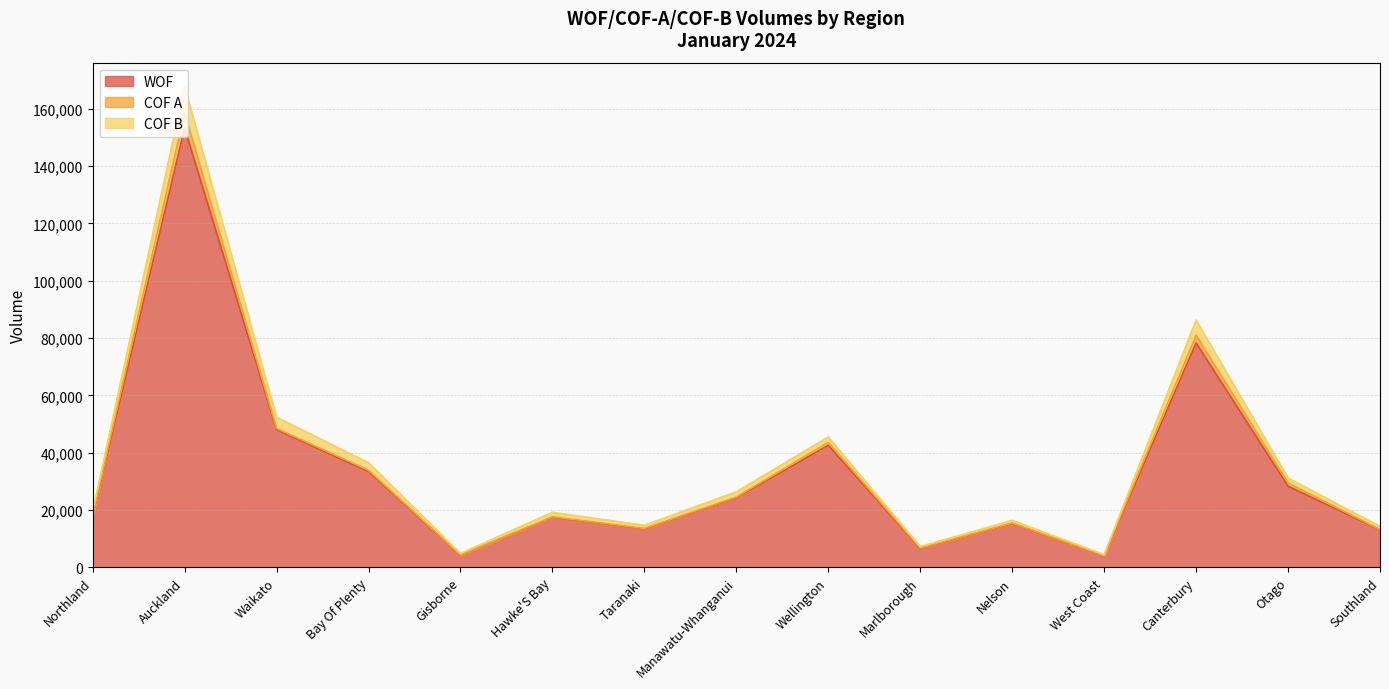

How many data points in WOF are less than 17973?

7